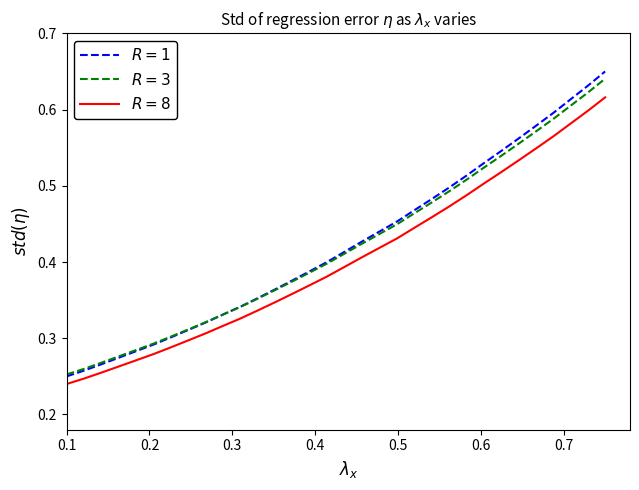

Does the chart have visible grid lines?

No